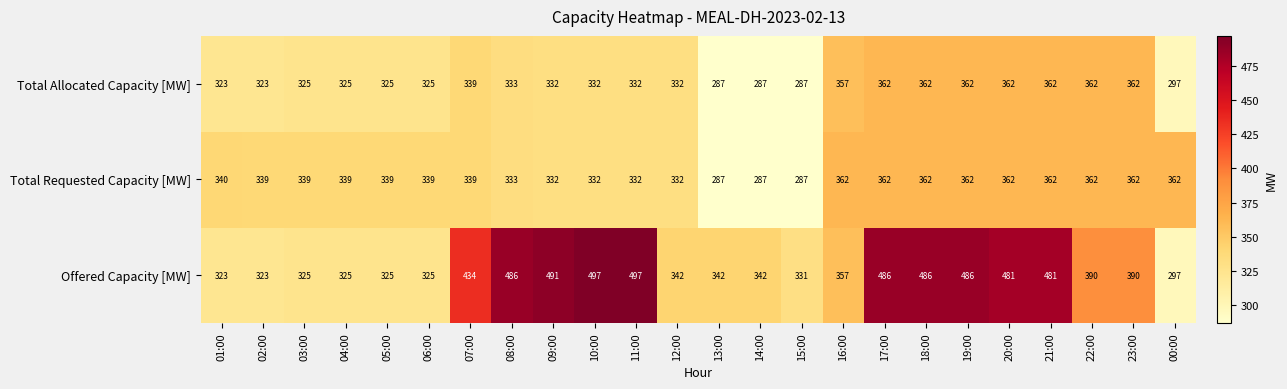

What is the maximum value for Total Requested Capacity [MW]?

362